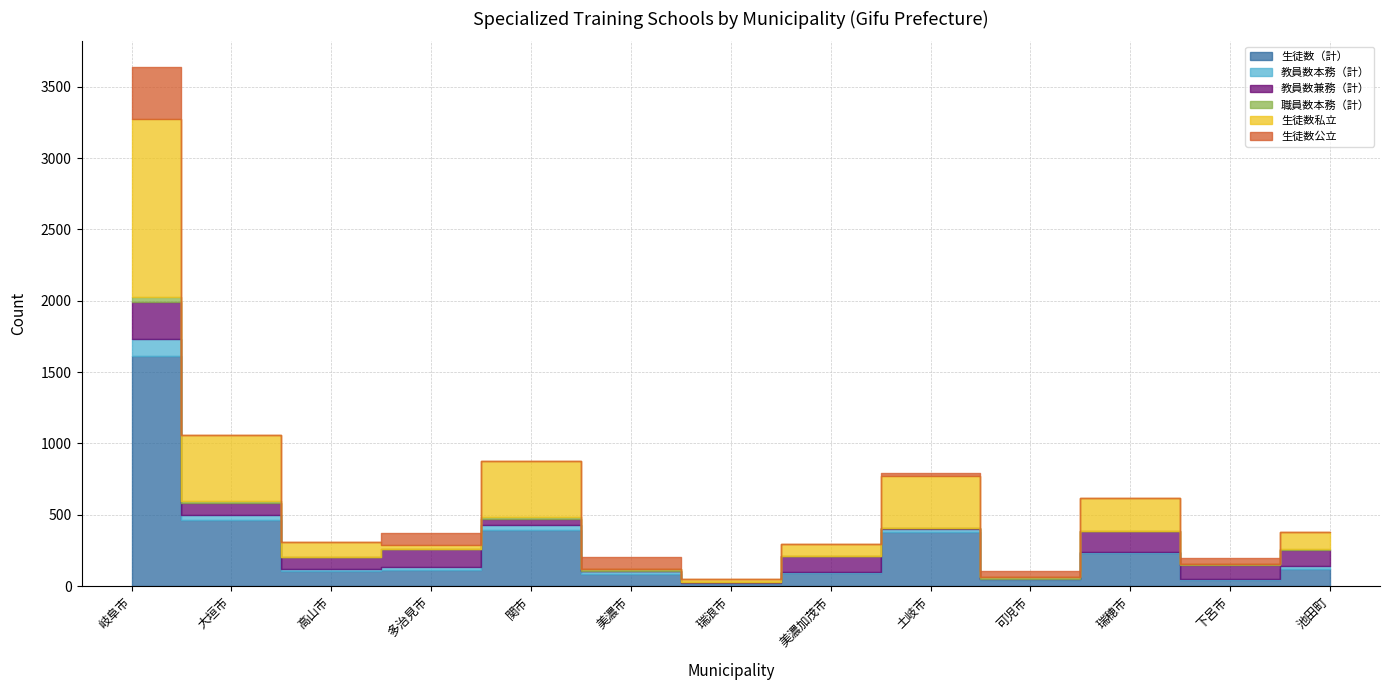

Which series has the widest spread of values?

生徒数（計）